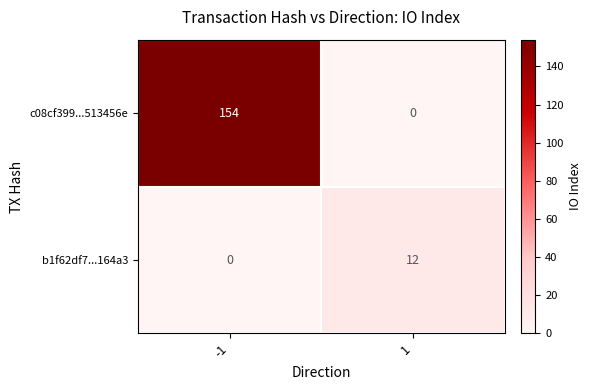

What is the sum of all b1f62df7...164a3 values?

12